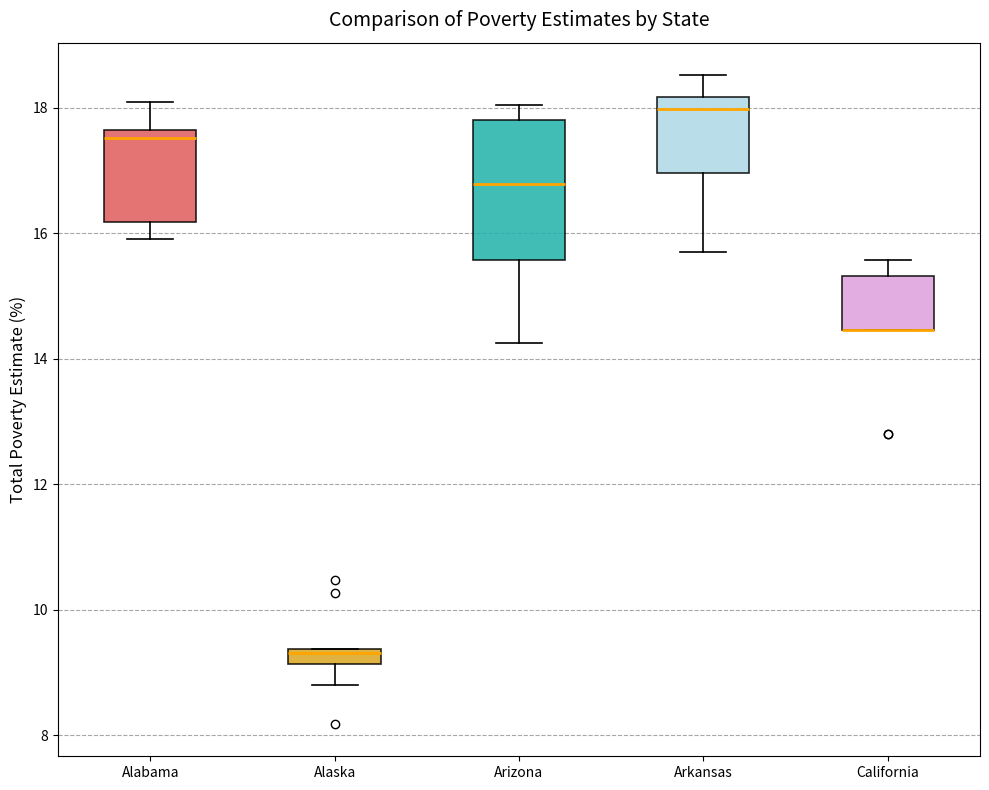

Comparing the boxes themselves (not the whiskers), which one is the tallest?

Arizona